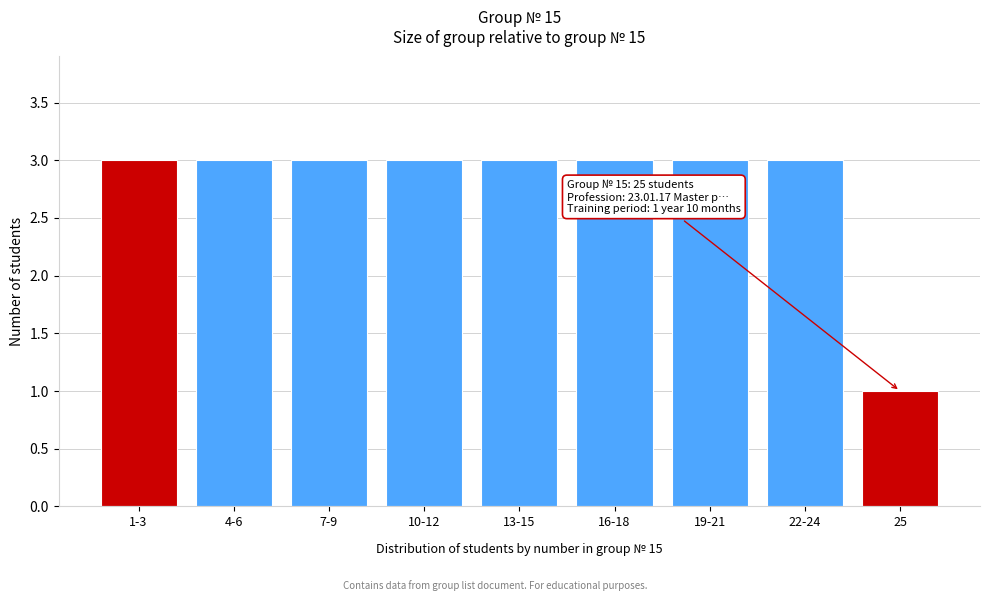

Reading left to right, extract all data points from this chart.

1-3=3	4-6=3	7-9=3	10-12=3	13-15=3	16-18=3	19-21=3	22-24=3	25=1